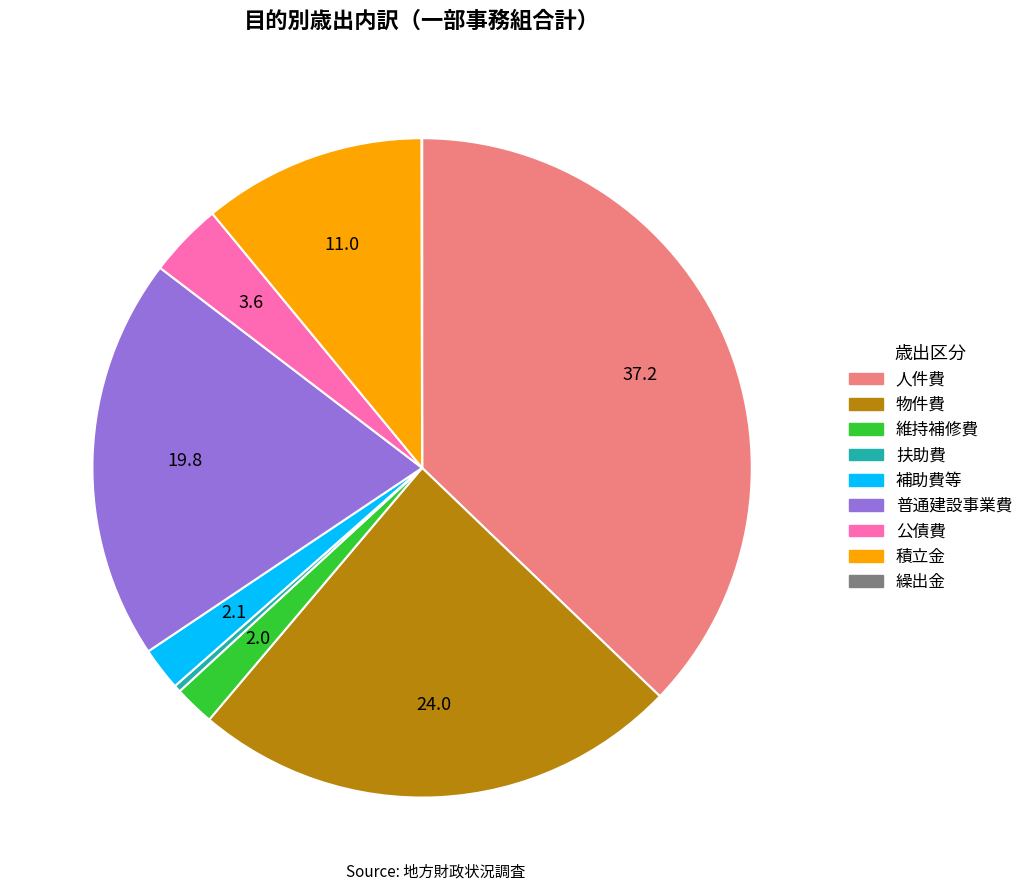

Which has a higher value, 公債費 or 普通建設事業費?

普通建設事業費